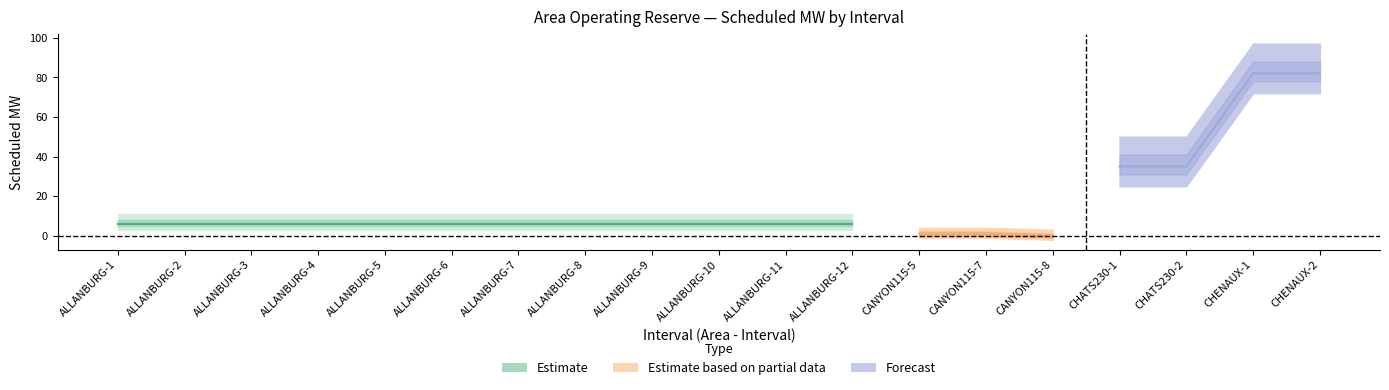

What position from the left is ALLANBURG-2?

2